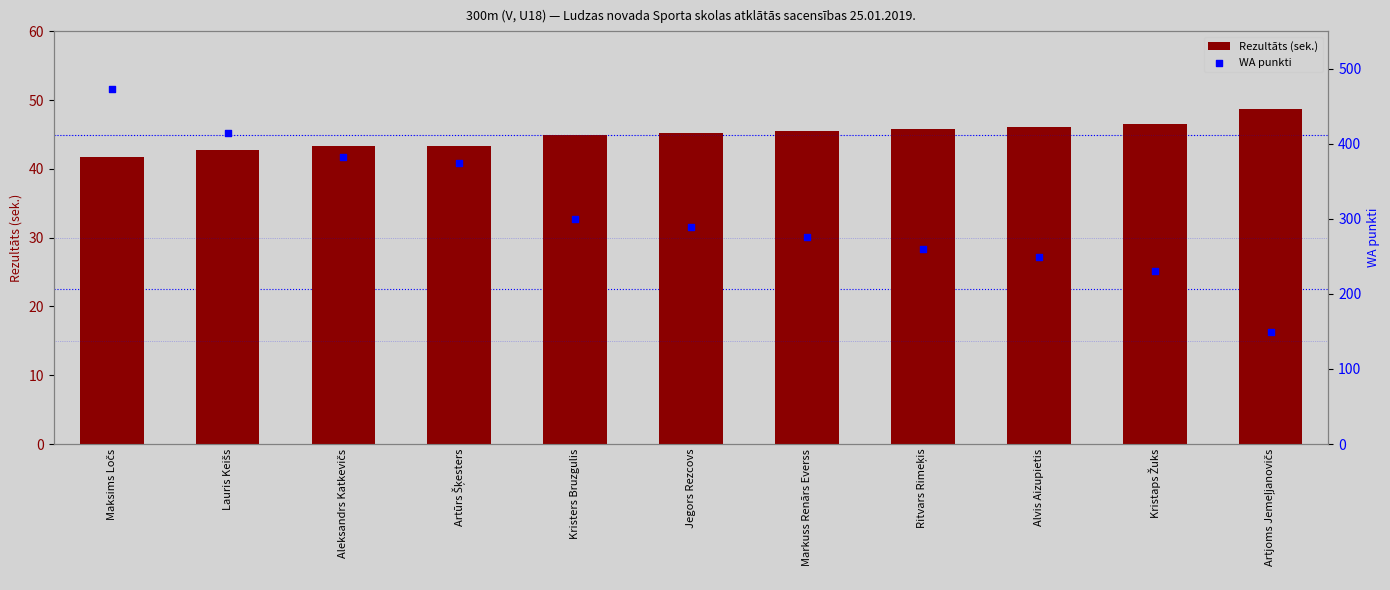

Which series has the largest total across all categories?

WA punkti